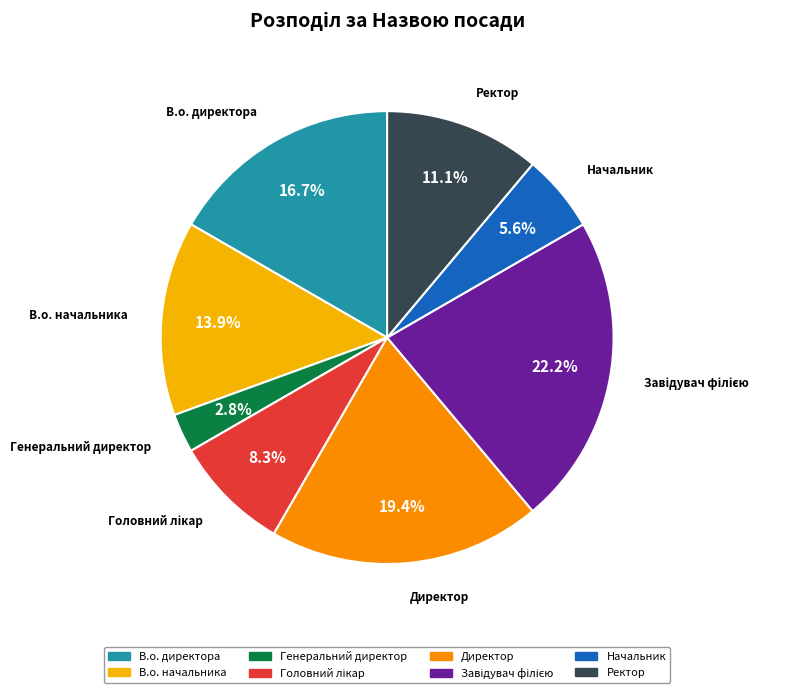

Which slice is the smallest?

Генеральний директор